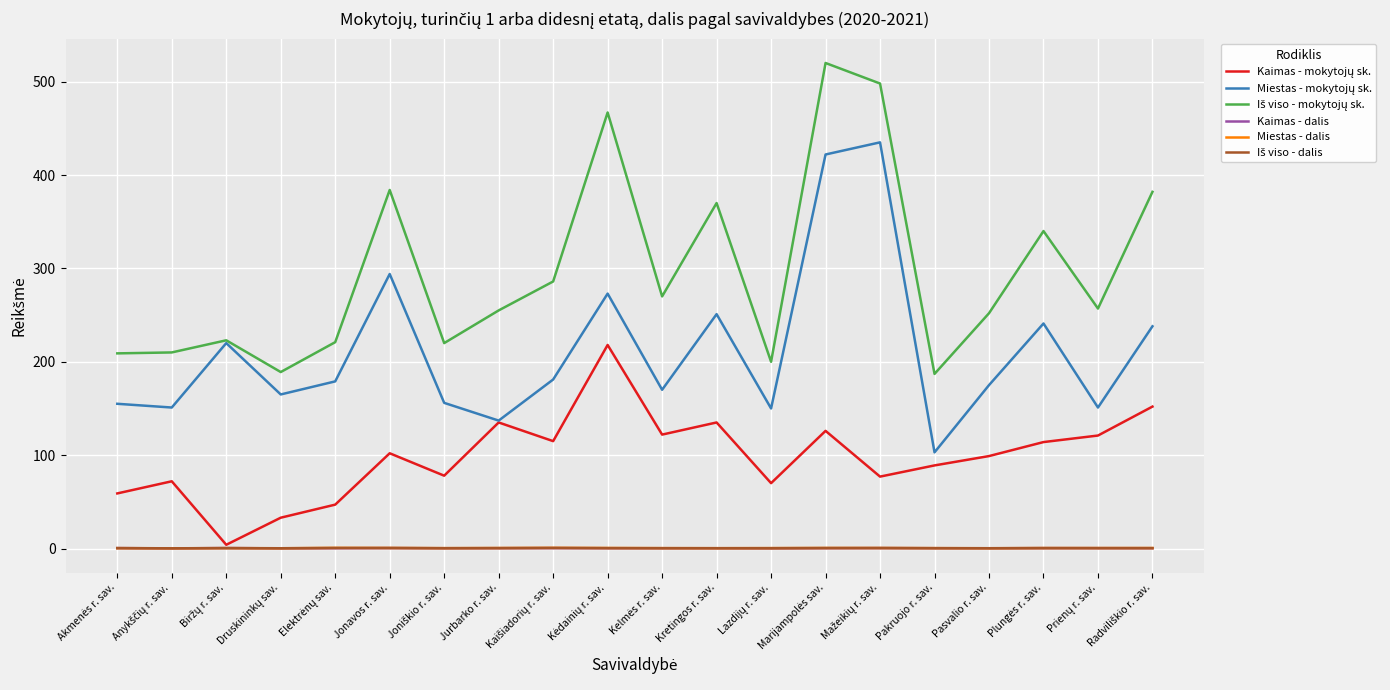

How many lines are shown in the chart?

6